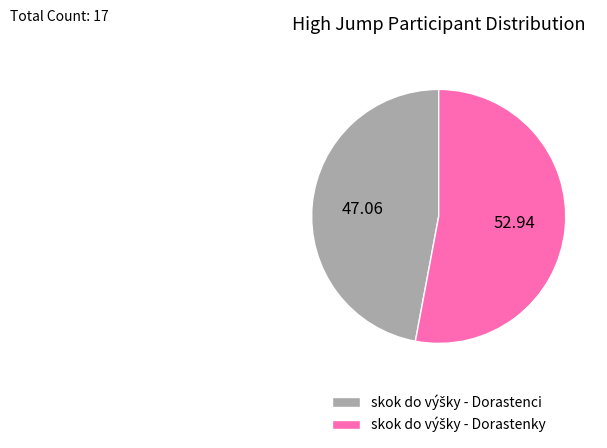

Is there any slice that represents more than half of the pie?

Yes